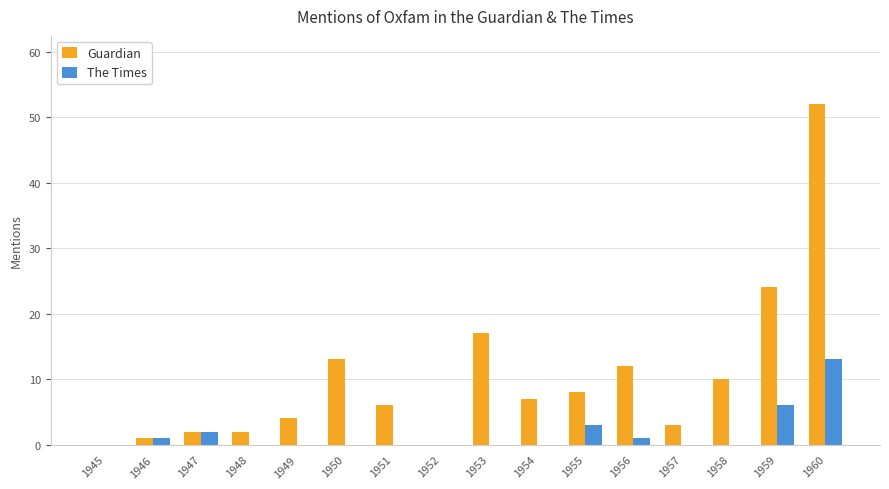

Reading left to right, list all the values displayed in this chart.

Guardian: 0	1	2	2	4	13	6	0	17	7	8	12	3	10	24	52
The Times: 0	1	2	0	0	0	0	0	0	0	3	1	0	0	6	13